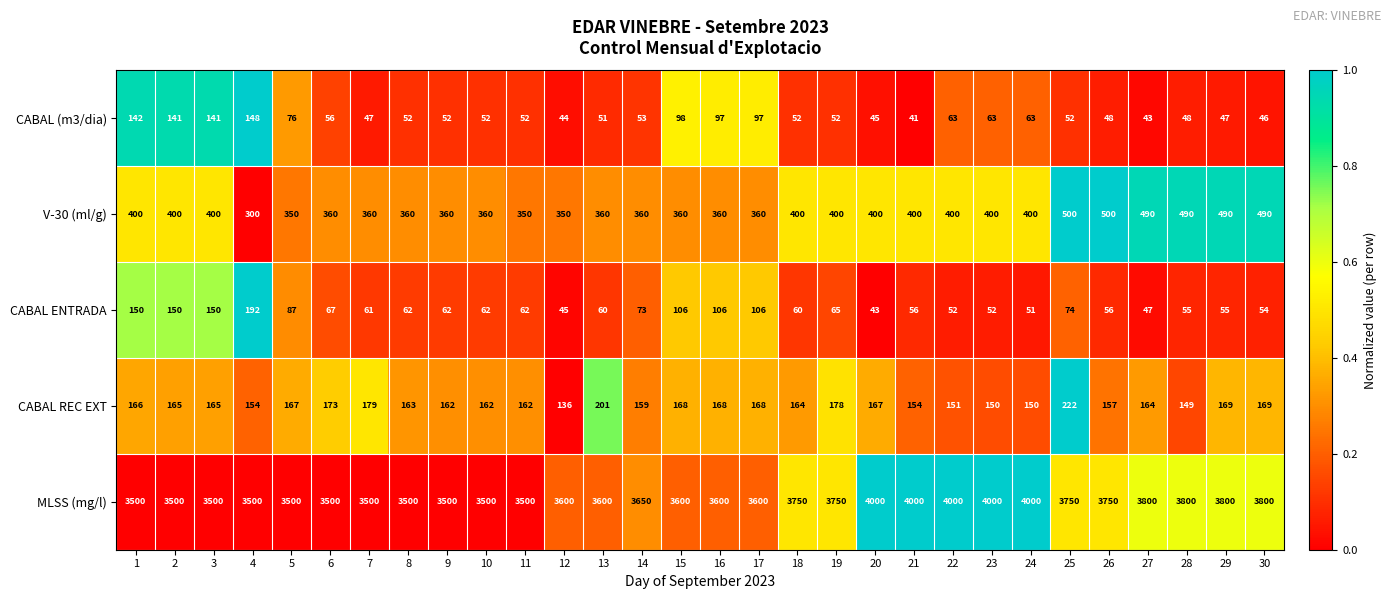

Rank the series at 5 from lowest to highest value.

CABAL (m3/dia), CABAL ENTRADA, CABAL REC EXT, V-30 (ml/g), MLSS (mg/l)